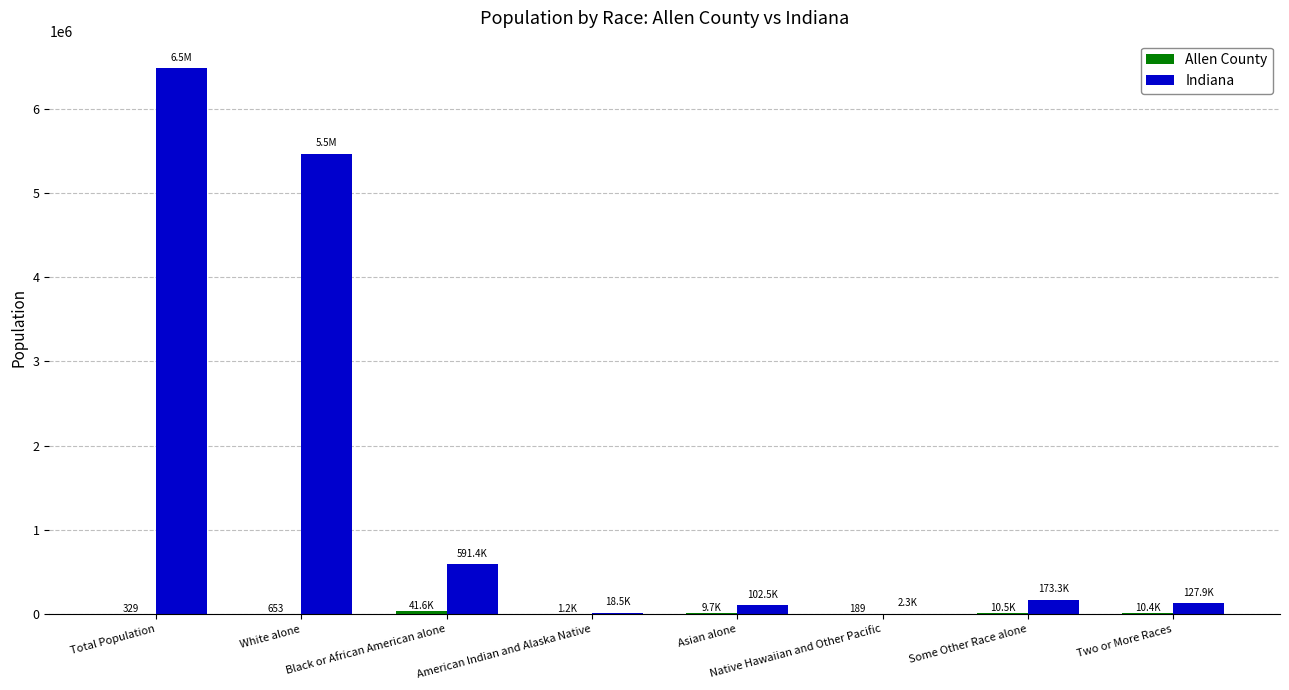

True or false: Indiana has a value of 2204286 at White alone.

False